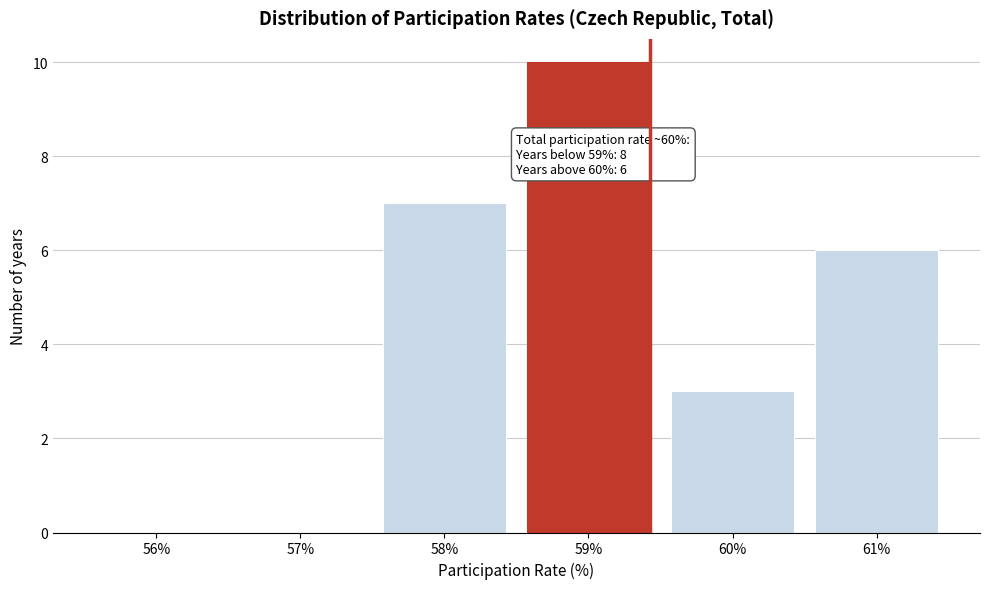

Reading left to right, extract all data points from this chart.

56%=0	57%=0	58%=7	59%=10	60%=3	61%=6